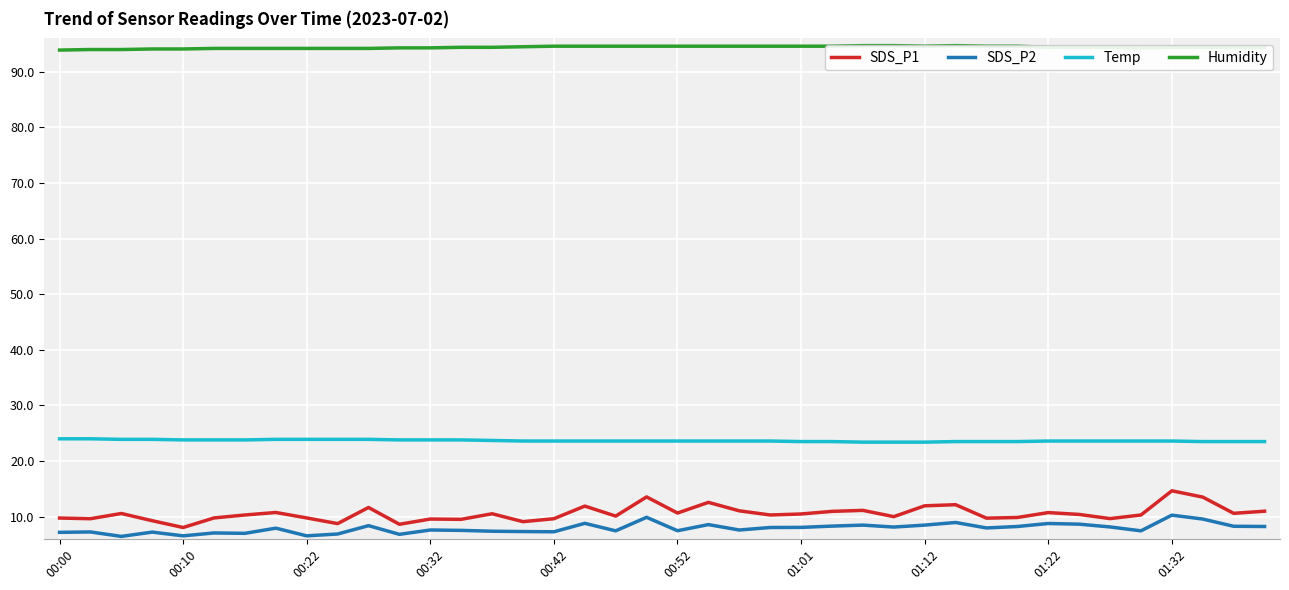

What are all the series names shown in the legend?

SDS_P1, SDS_P2, Temp, Humidity